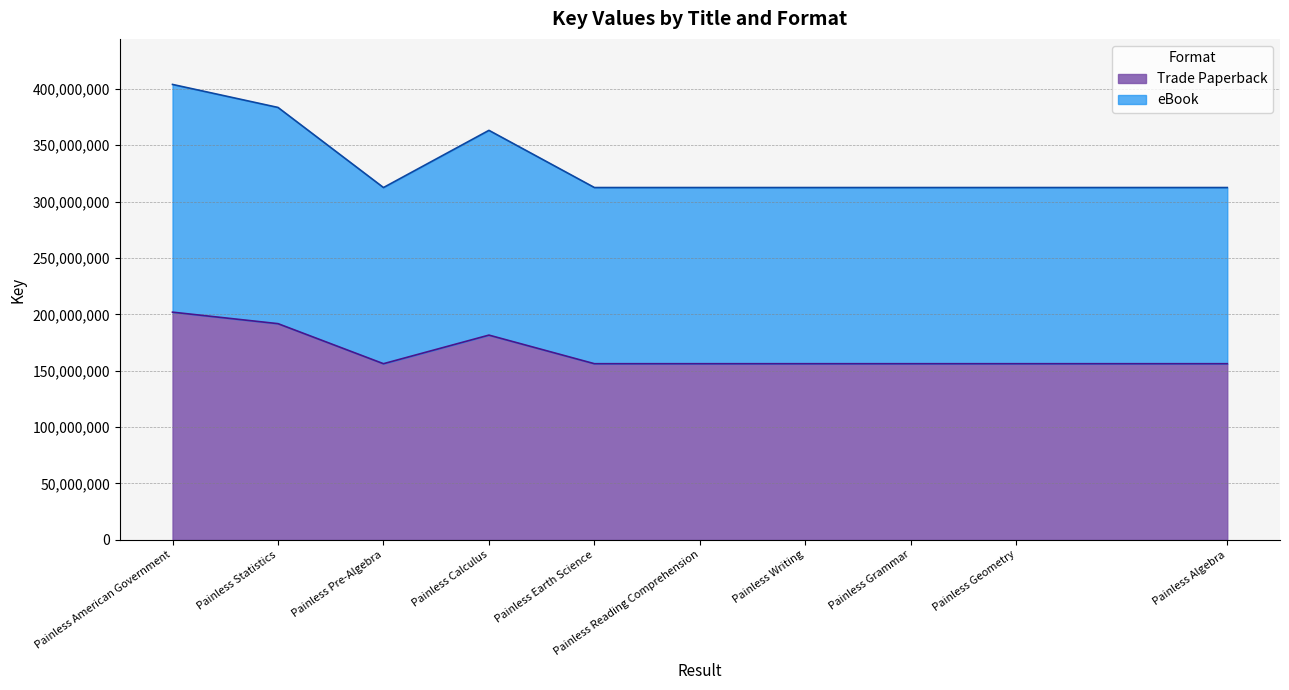

How many interior local valleys does the Trade Paperback series have?

2